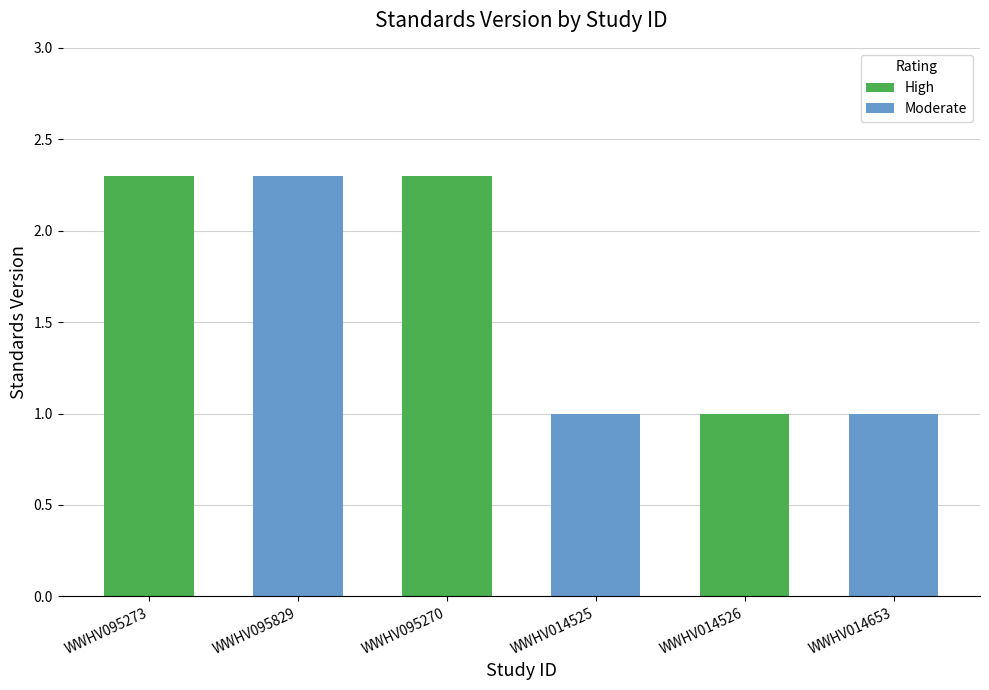

Where does the data first go above 2?

WWHV095273